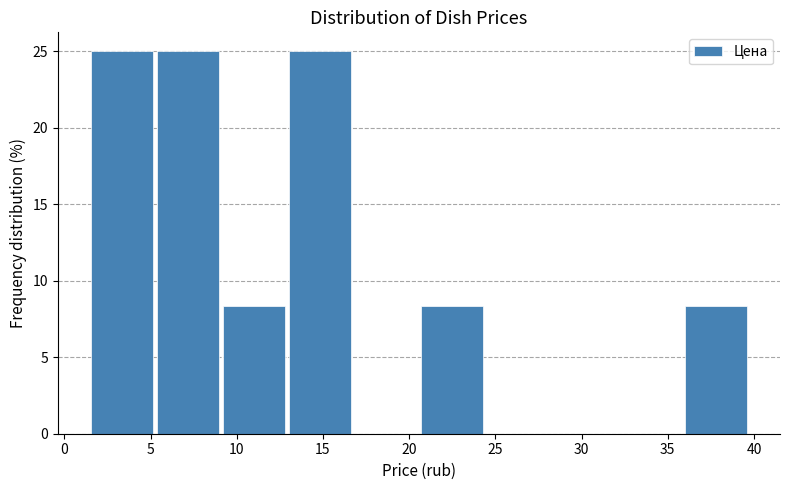

Reading left to right, transcribe this chart: for each bar, give the range it covers on the x-axis and its height. Neither the bar edges nor the heights are printed on the chart, so give them approximately, as read against the axes.

1.5 to 5.5: 25.0
5.5 to 9.0: 25.0
9.0 to 13.0: 8.5
13.0 to 16.5: 25.0
16.5 to 20.5: 0
20.5 to 24.5: 8.5
24.5 to 28.0: 0
28.0 to 32.0: 0
32.0 to 36.0: 0
36.0 to 39.5: 8.5